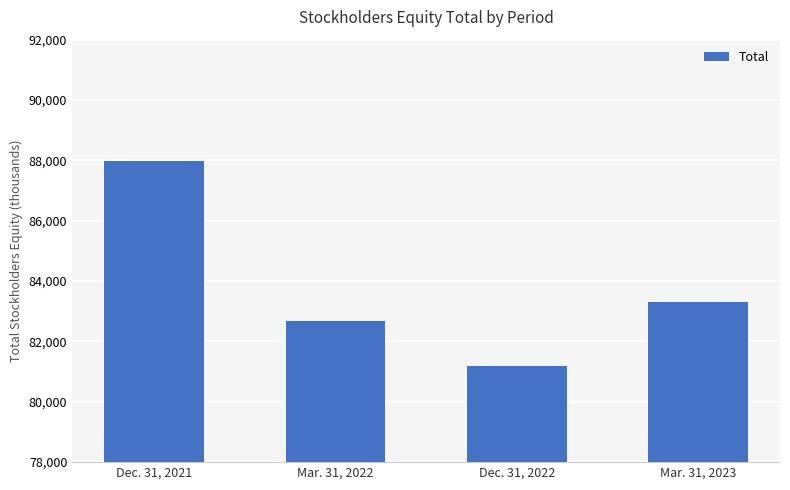

Approximately how many times larger is the value at Dec. 31, 2022 compared to Dec. 31, 2021?

0.9